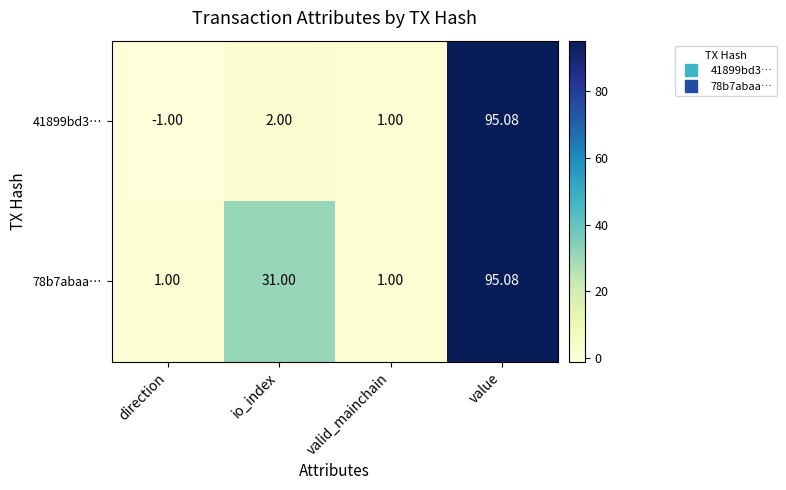

Rank the categories by 41899bd3… value from highest to lowest.

value, io_index, valid_mainchain, direction